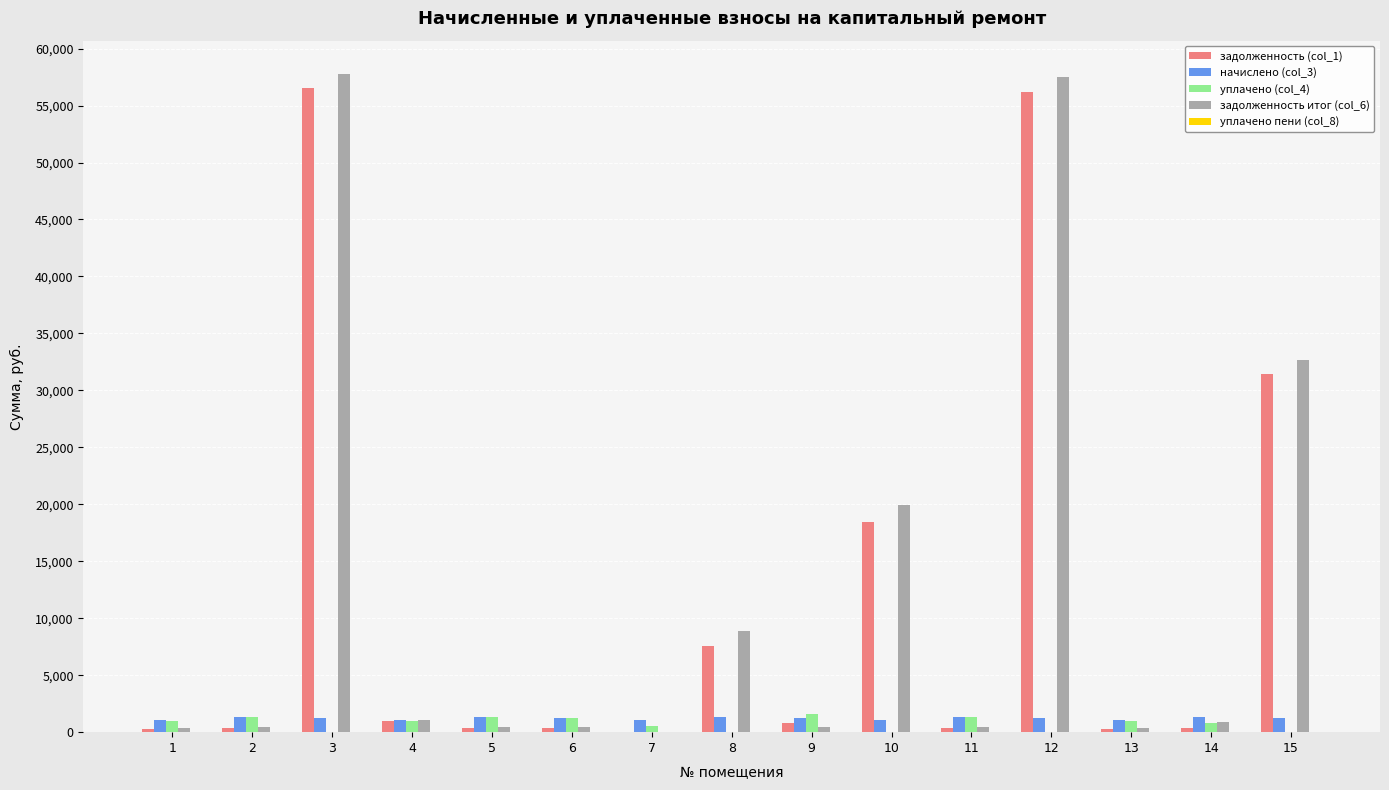

What is the total value across all series at 3?

115608.6